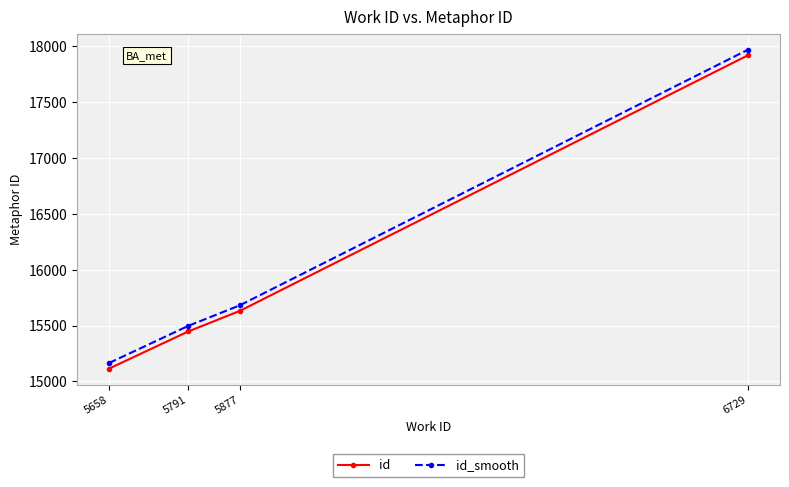

True or false: id_smooth and id cross at least once.

False